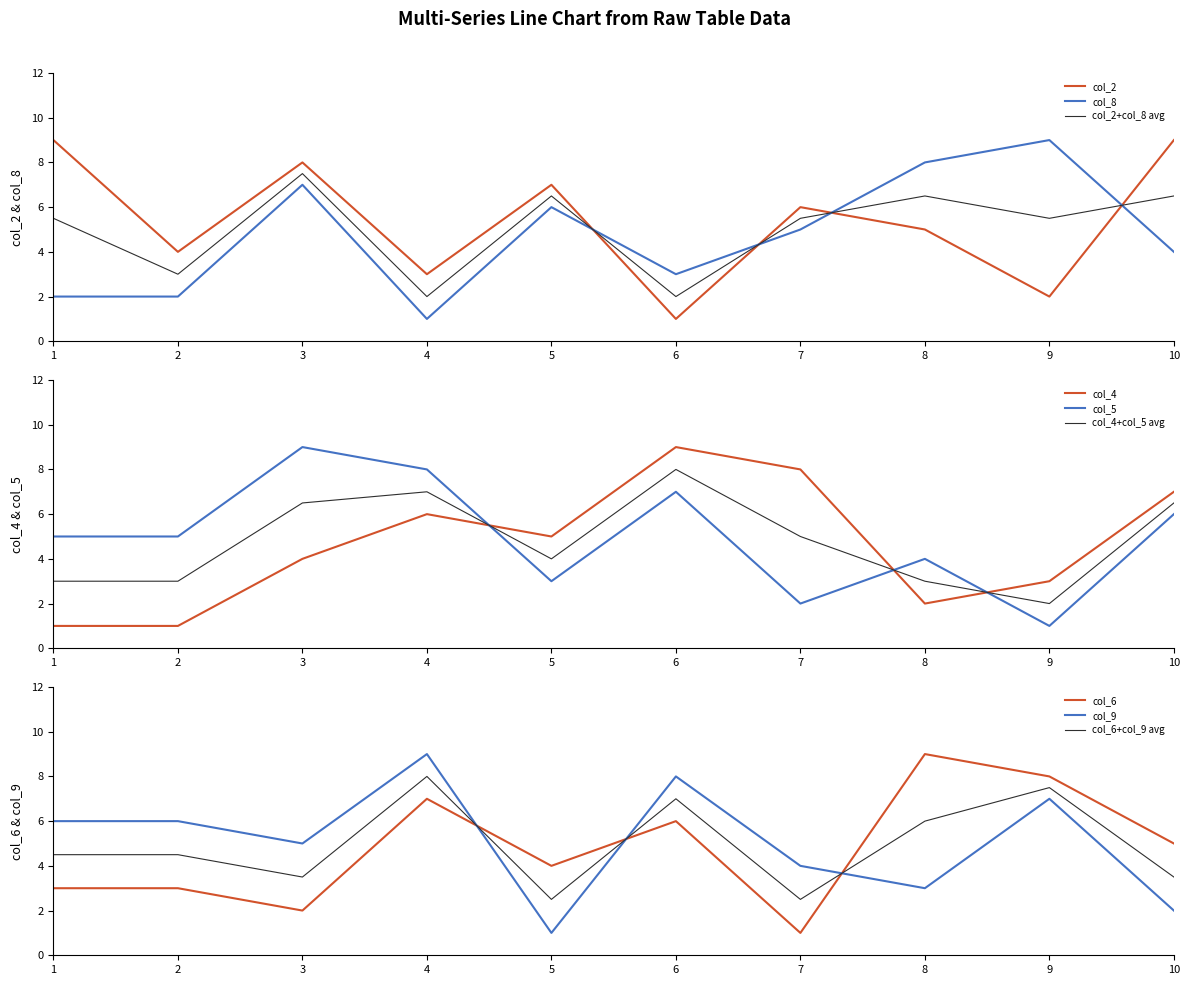

True or false: col_2 and col_2+col_8 avg intersect in this chart.

True